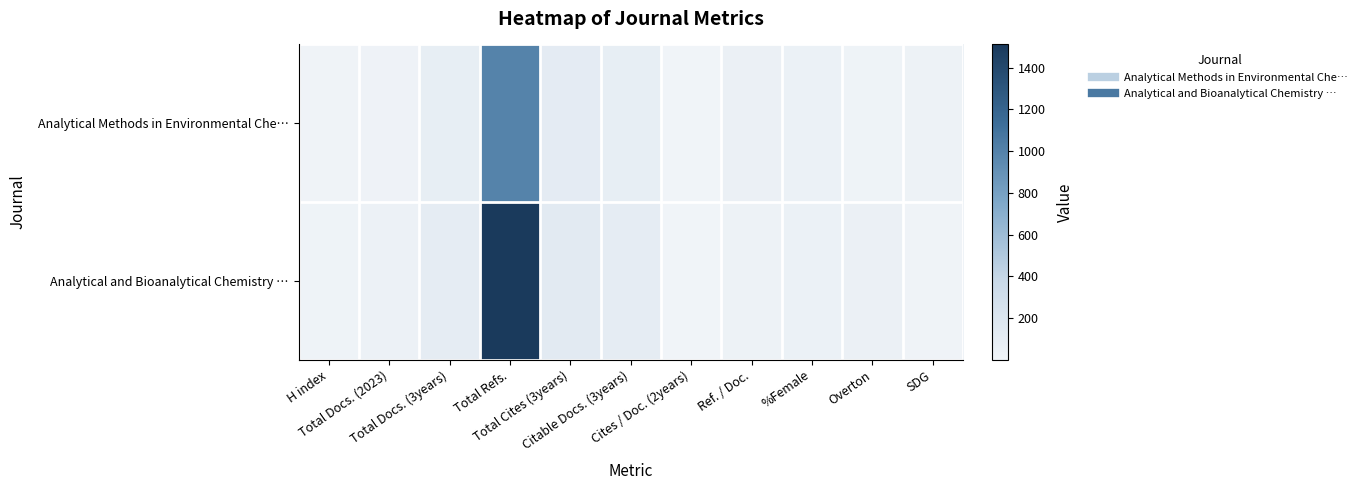

Between Total Cites (3years) and Ref. / Doc., which series saw the biggest shift?

Analytical and Bioanalytical Chemistry …